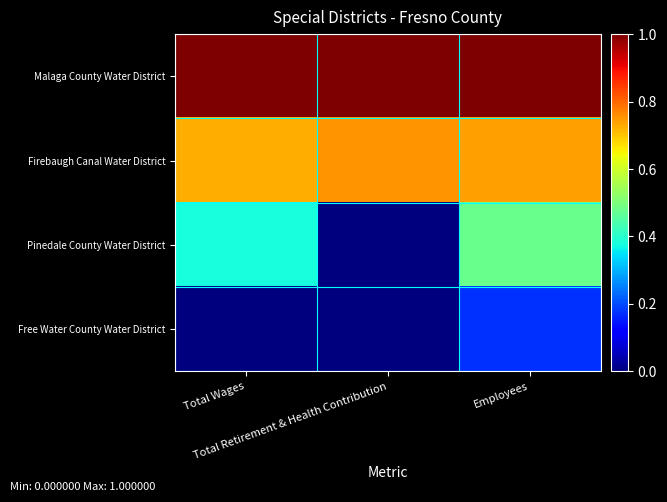

Reading left to right, list all the values displayed in this chart.

Malaga County Water District: Total Wages=1.0	Total Retirement & Health Contribution=1.0	Employees=1.0
Firebaugh Canal Water District: Total Wages=0.7	Total Retirement & Health Contribution=0.8	Employees=0.7
Pinedale County Water District: Total Wages=0.4	Total Retirement & Health Contribution=0.0	Employees=0.5
Free Water County Water District: Total Wages=0.0	Total Retirement & Health Contribution=0.0	Employees=0.2